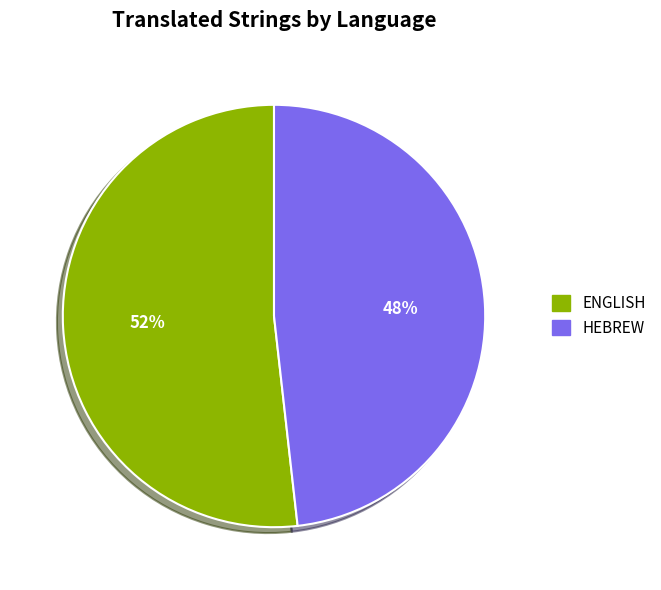

To the nearest percent, what is the average slice percentage?

50%